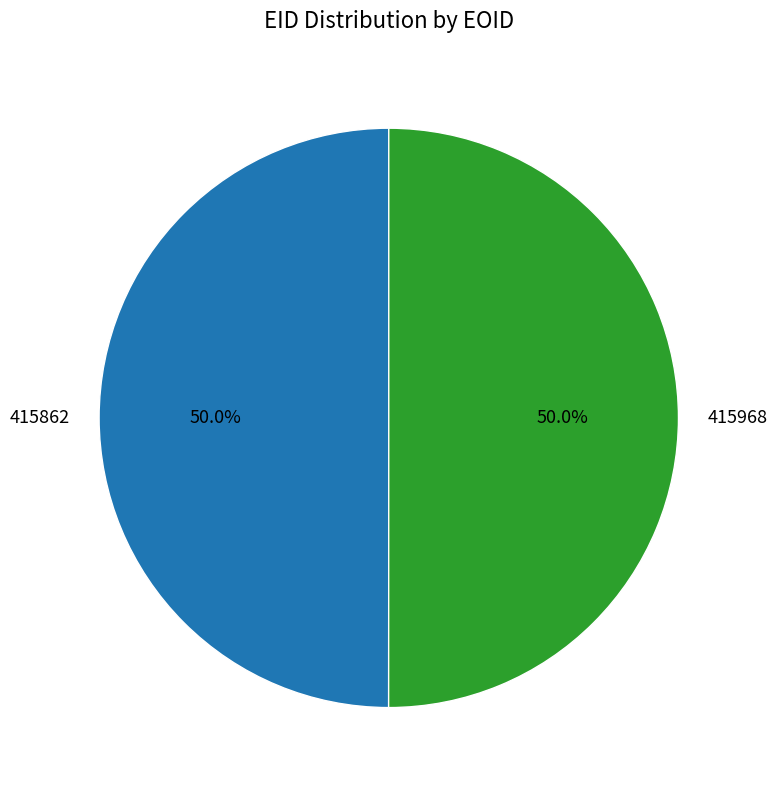

To the nearest percent, what percentage of the pie is 415862?

50%